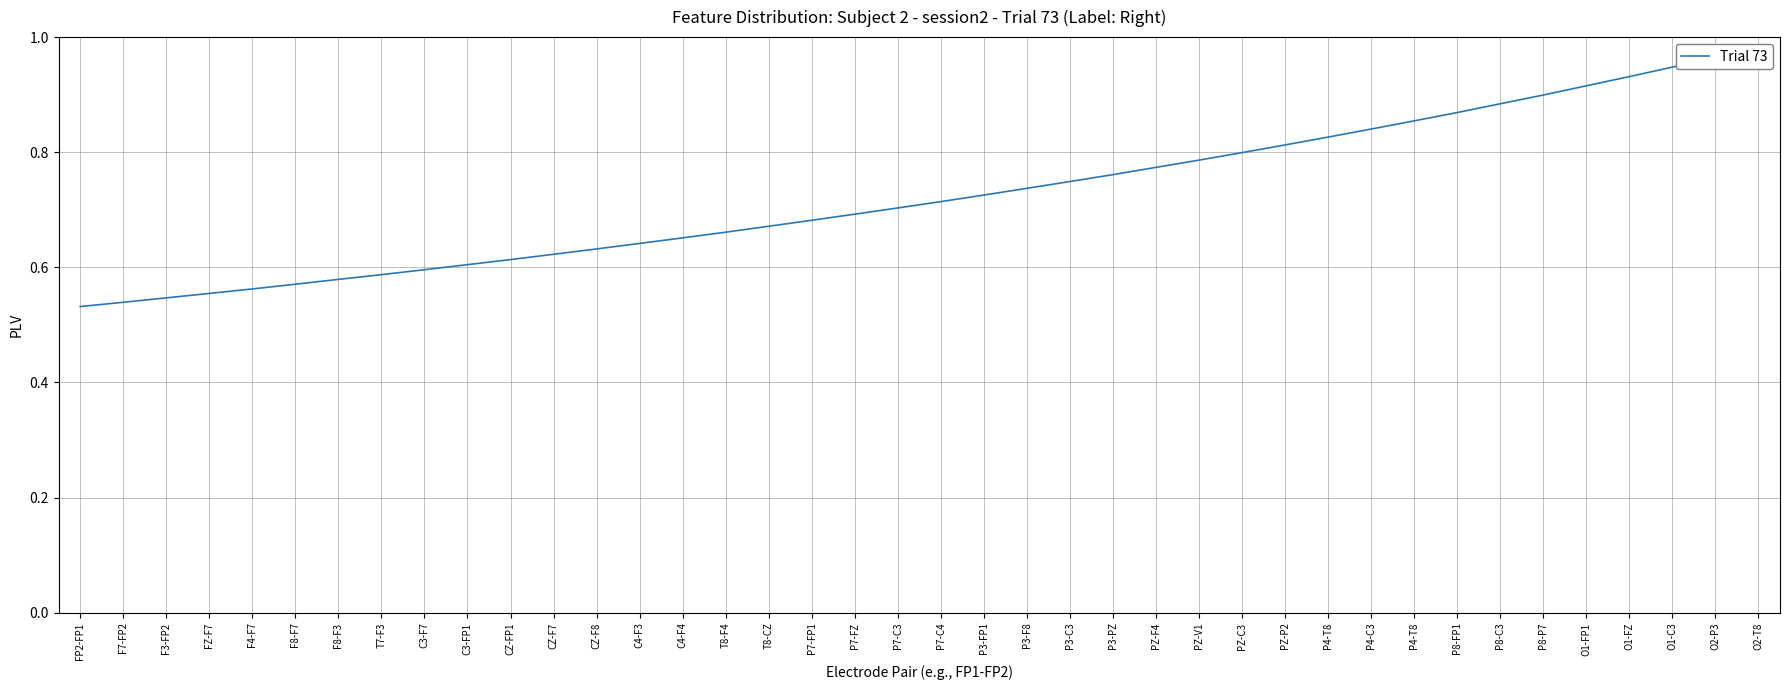

Reading right to left, what are all the values shown in this chart?

O2-T8=1.0	O2-P3=1.0	O1-C3=0.9	O1-FZ=0.9	O1-FP1=0.9	P8-P7=0.9	P8-C3=0.9	P8-FP1=0.9	P4-T8=0.9	P4-C3=0.8	P4-T8=0.8	PZ-P2=0.8	PZ-C3=0.8	PZ-V1=0.8	PZ-F4=0.8	P3-PZ=0.8	P3-C3=0.7	P3-F8=0.7	P3-FP1=0.7	P7-C4=0.7	P7-C3=0.7	P7-FZ=0.7	P7-FP1=0.7	T8-CZ=0.7	T8-F4=0.7	C4-F4=0.7	C4-F3=0.6	CZ-F8=0.6	CZ-F7=0.6	CZ-FP1=0.6	C3-FP1=0.6	C3-F7=0.6	T7-F3=0.6	F8-F3=0.6	F8-F7=0.6	F4-F7=0.6	FZ-F7=0.6	F3-FP2=0.5	F7-FP2=0.5	FP2-FP1=0.5